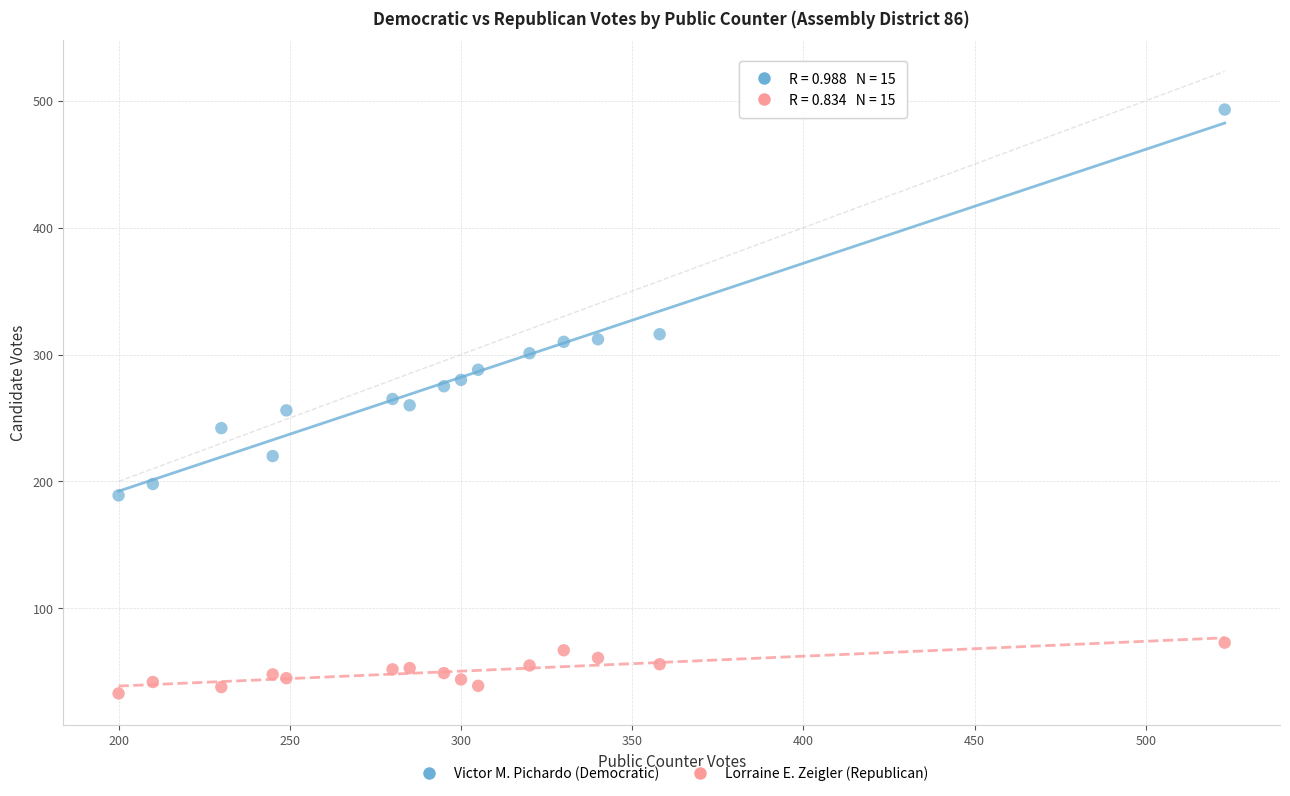

What is the X range (max minus min) for the scatter plot?

323